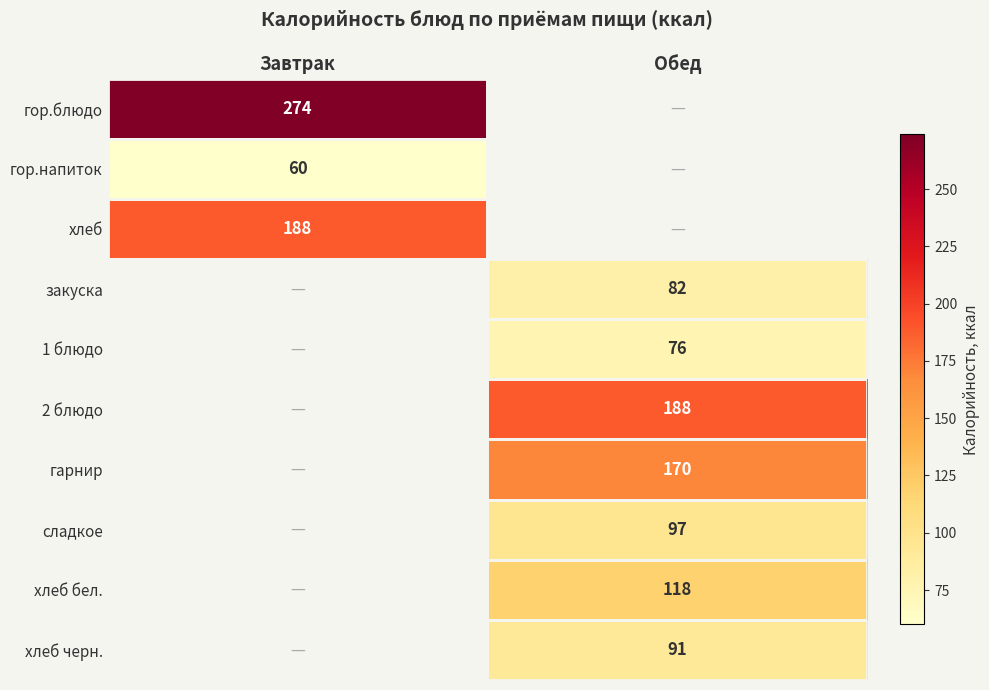

True or false: сладкое has a value of 33 at Обед.

False